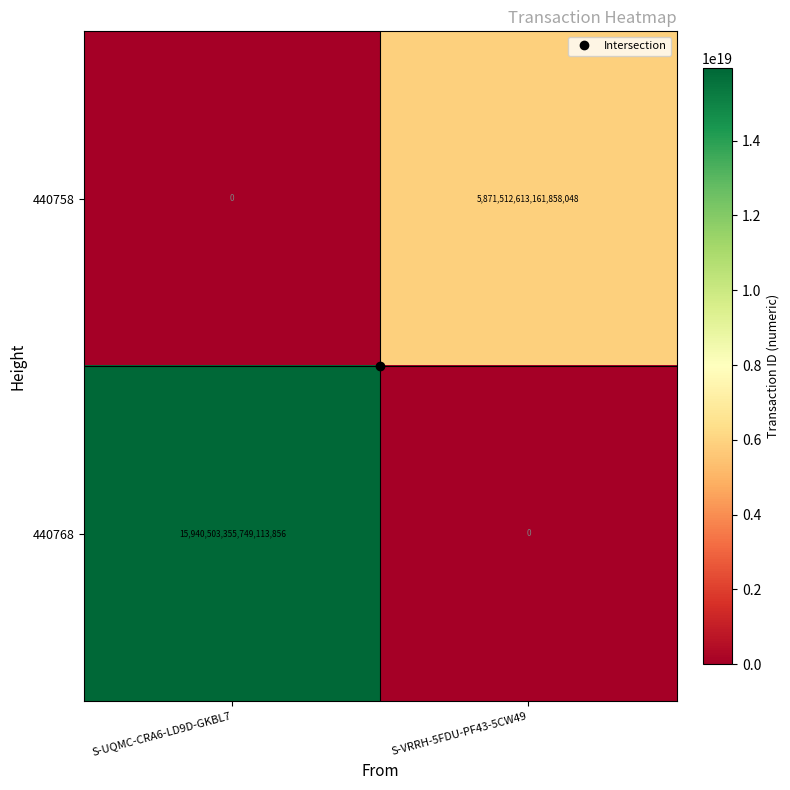

True or false: 440768 has a value of 0 at S-VRRH-5FDU-PF43-5CW49.

True